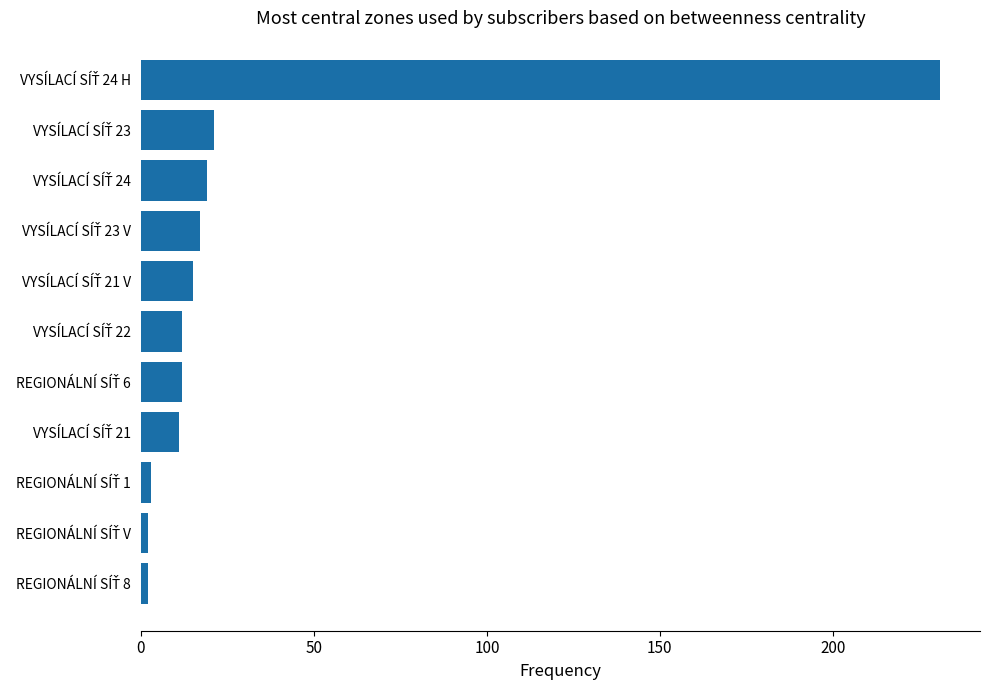

What is the smallest value displayed?

2